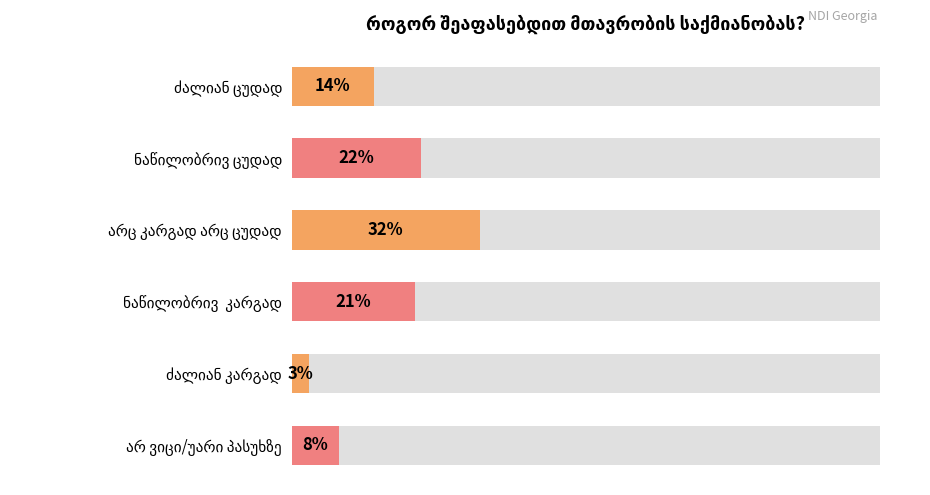

What is the change in value from ნაწილობრივ ცუდად to არც კარგად არც ცუდად?

+10